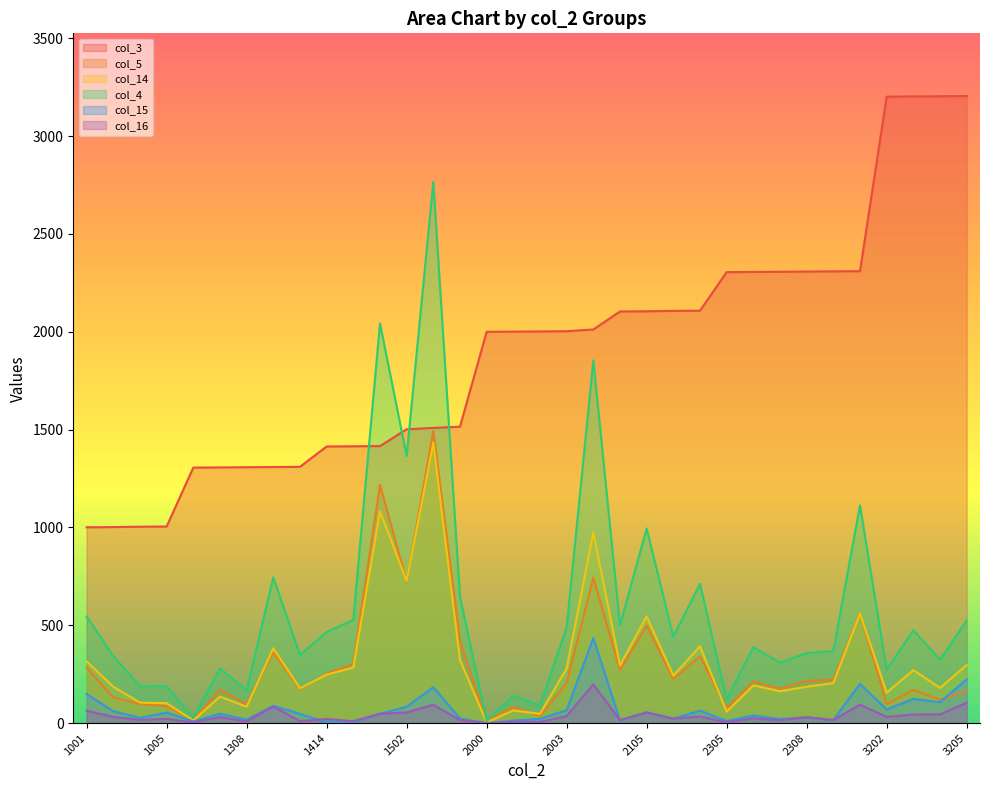

True or false: col_4 has more than 1 points higher than both neighbors.

True